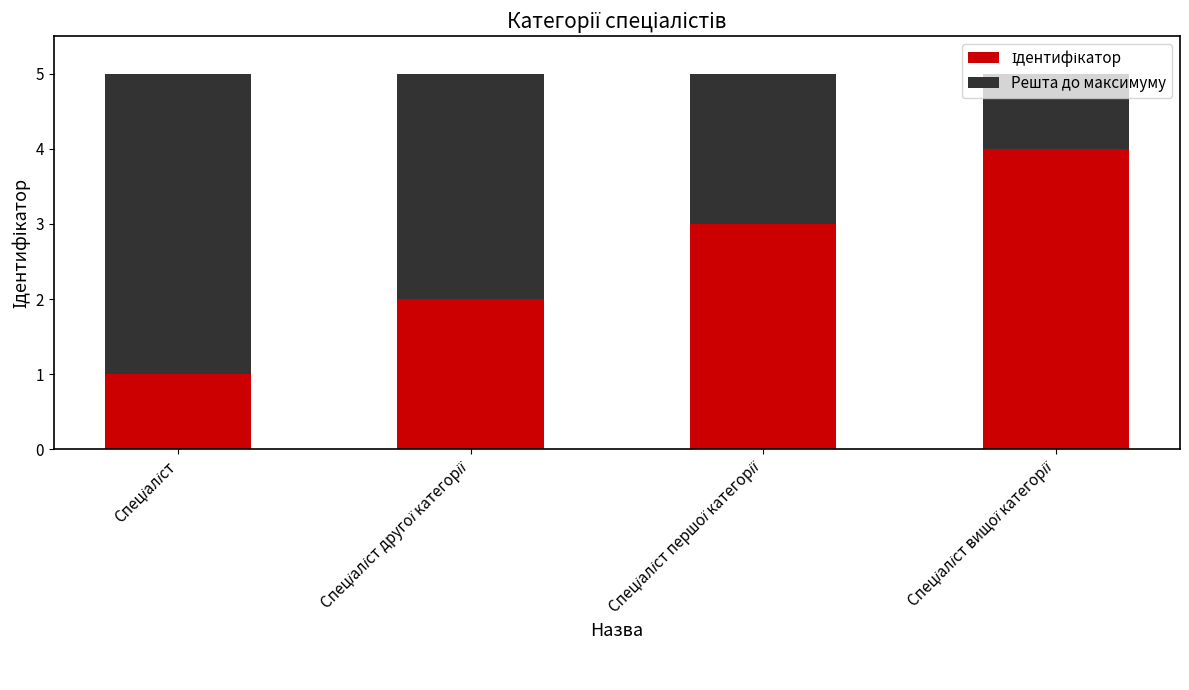

Count the number of categories in the chart.

4